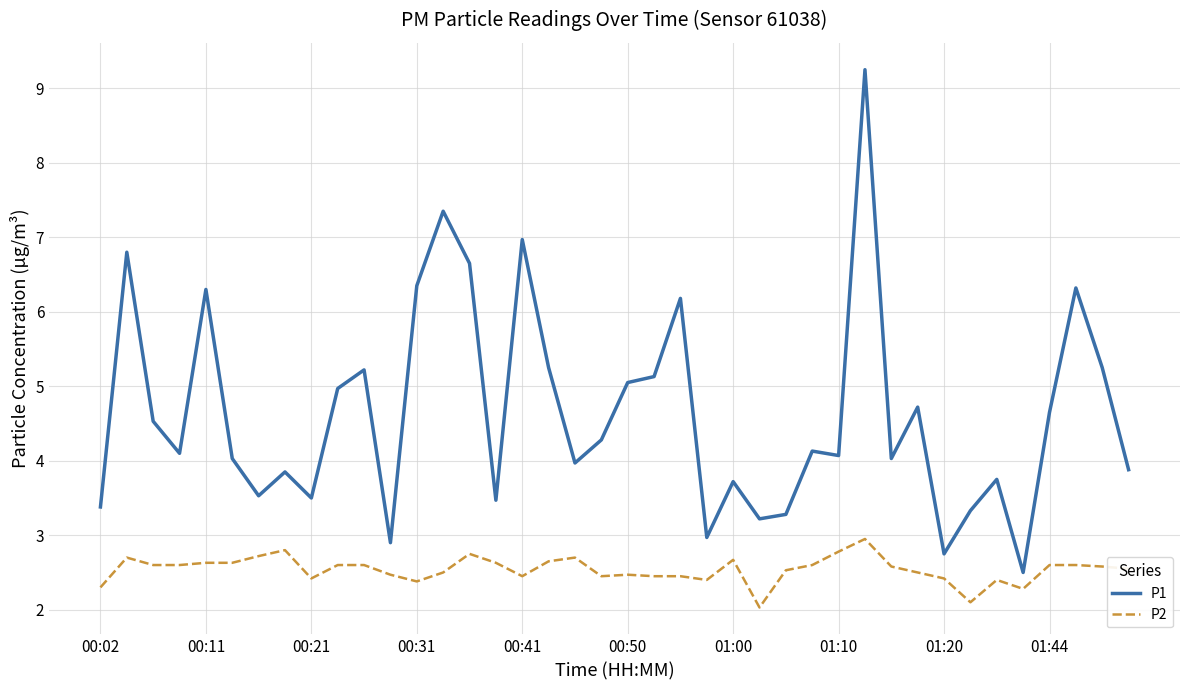

What is the lowest value of the P1 series?

2.5